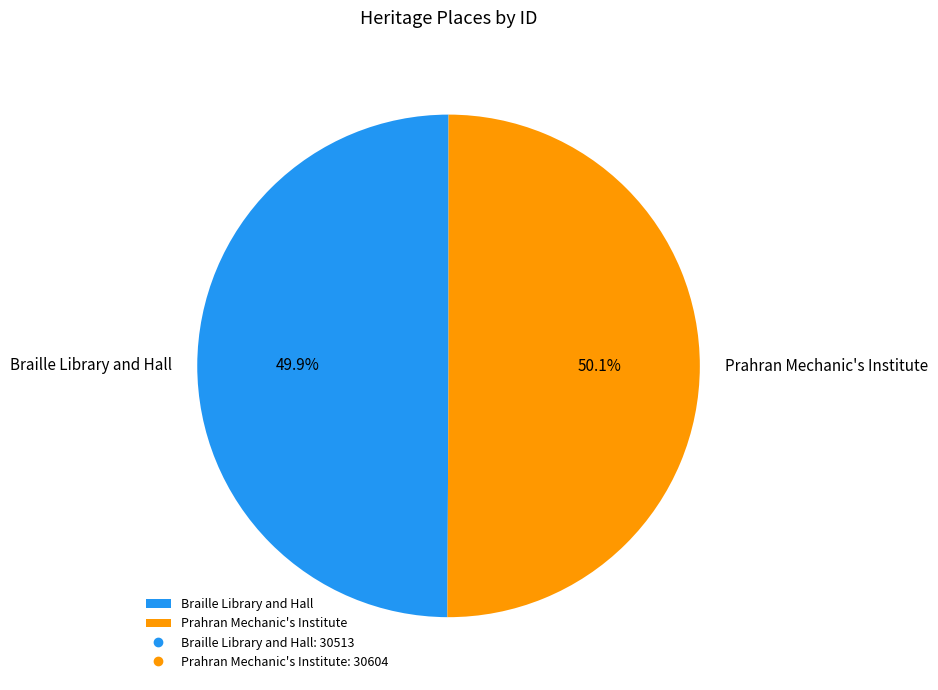

What is the ratio of the value at Braille Library and Hall to the value at Prahran Mechanic's Institute?

1.0